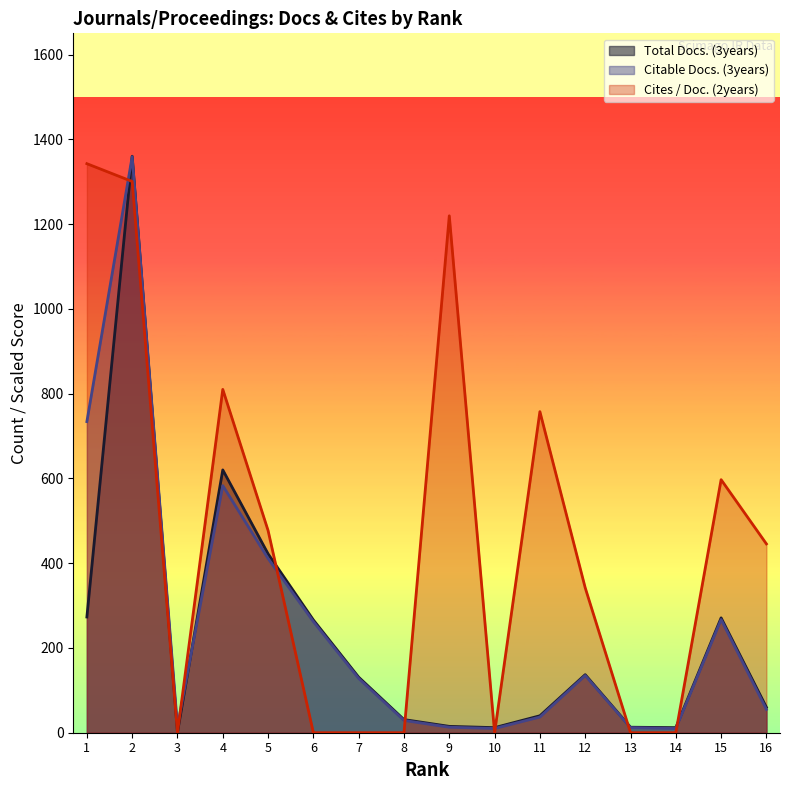

What is the spread (max minus min) of values at 7?

131.0